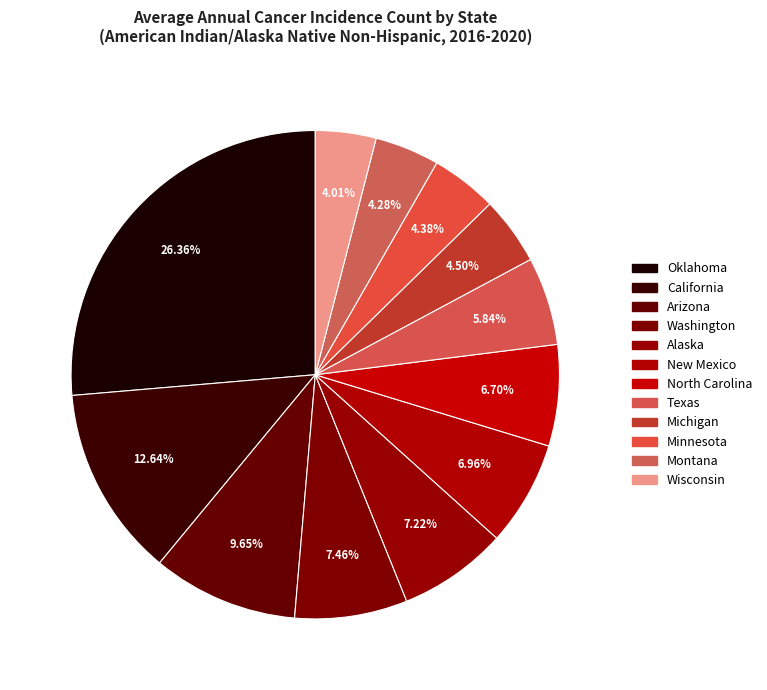

Rank the categories by value from highest to lowest.

Oklahoma, California, Arizona, Washington, Alaska, New Mexico, North Carolina, Texas, Michigan, Minnesota, Montana, Wisconsin